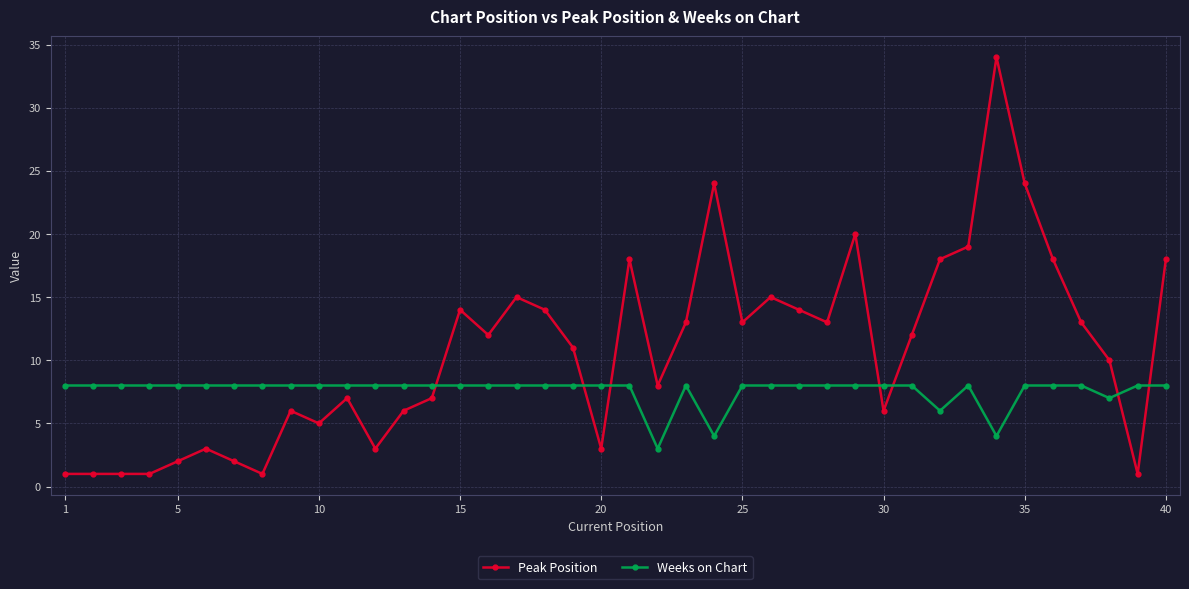

What is the lowest value of the Peak Position series?

1